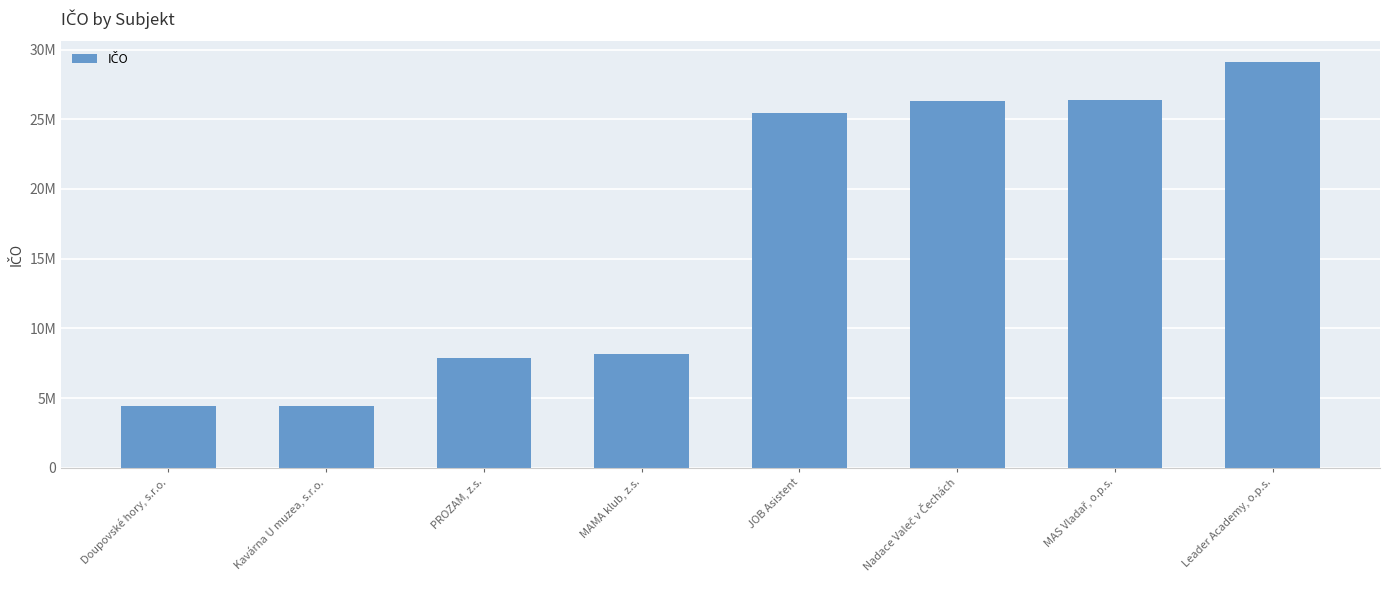

What is the change in value from MAMA klub, z.s. to Nadace Valeč v Čechách?

+18145103